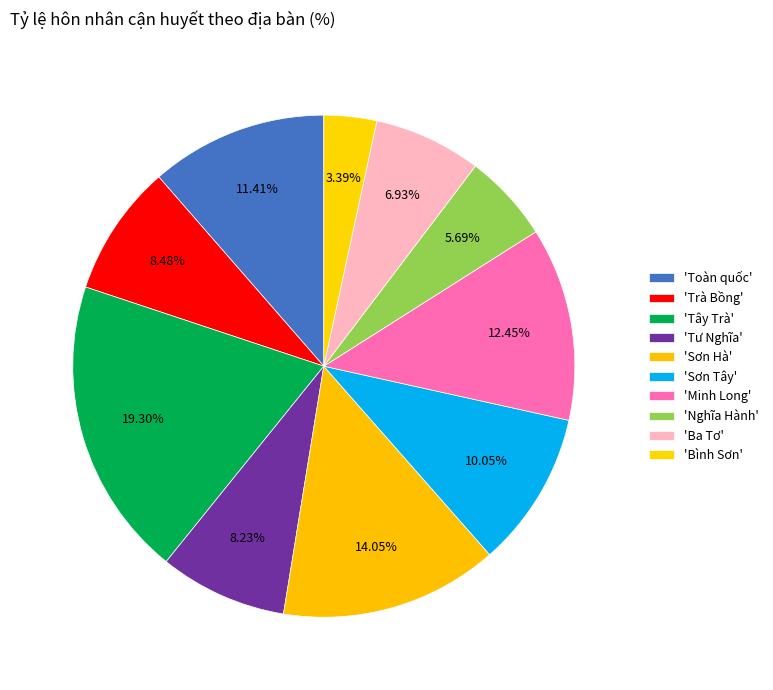

To the nearest percent, what is the difference between the largest and smallest slice percentages?

16%